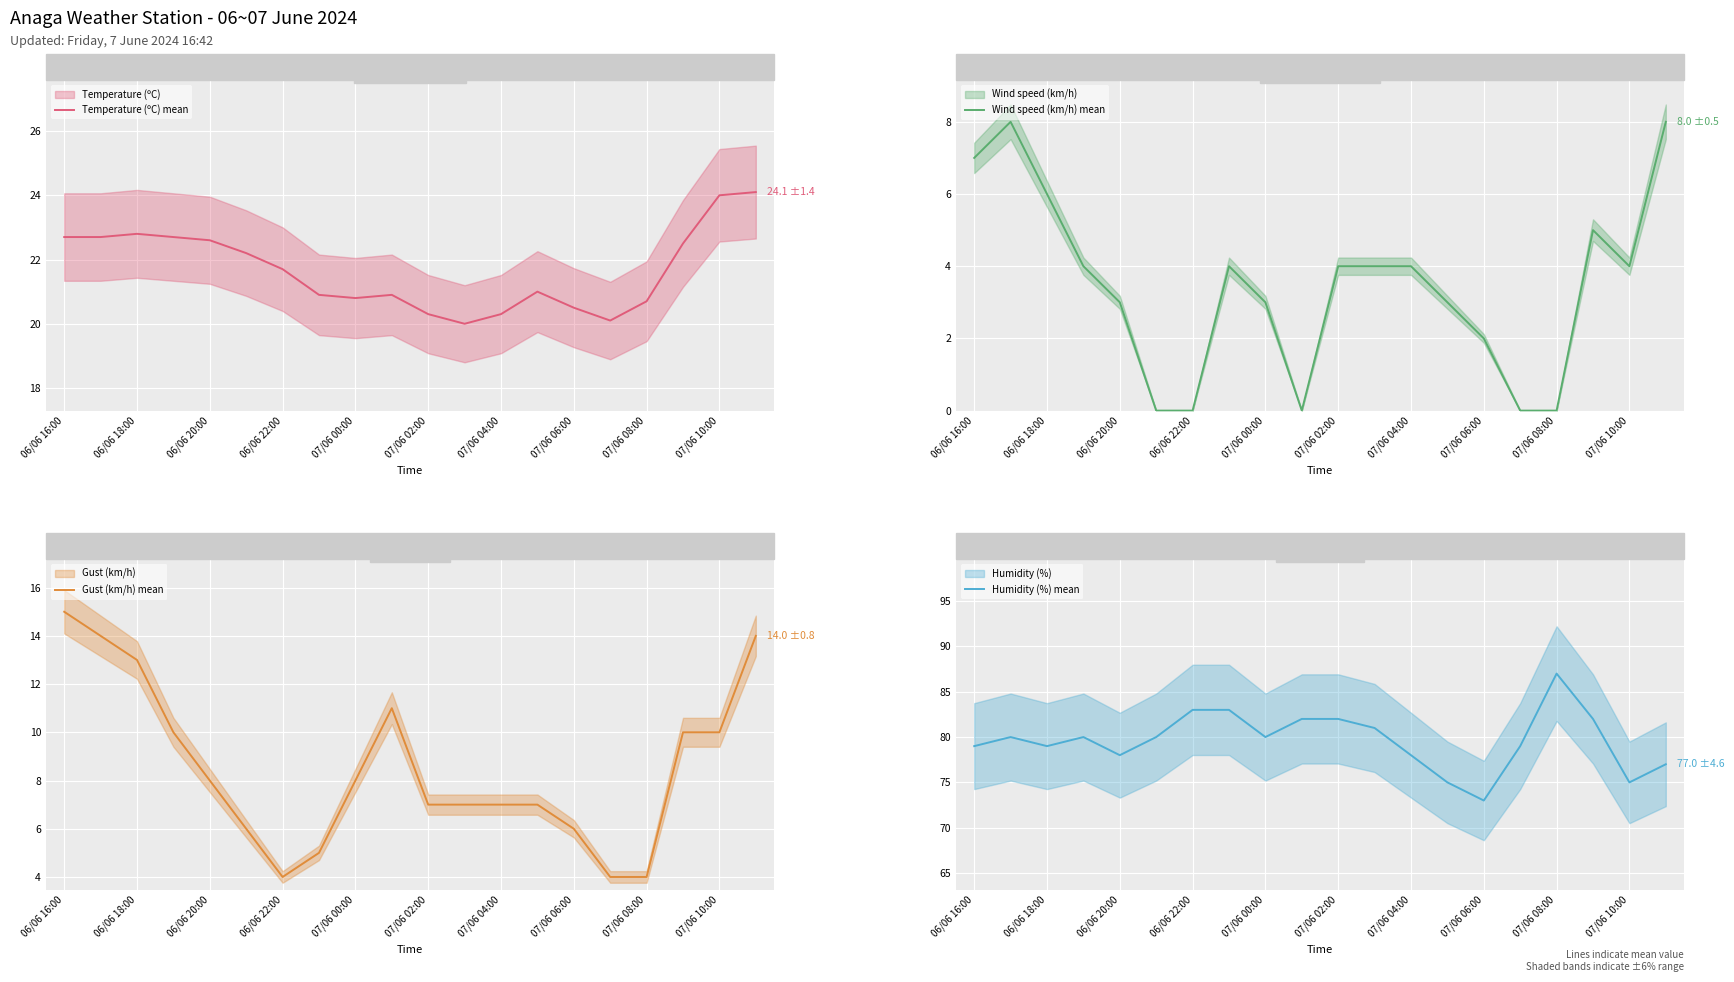

The Wind speed (km/h) mean series shows 4 at 06/06 18:00. True or false?

False